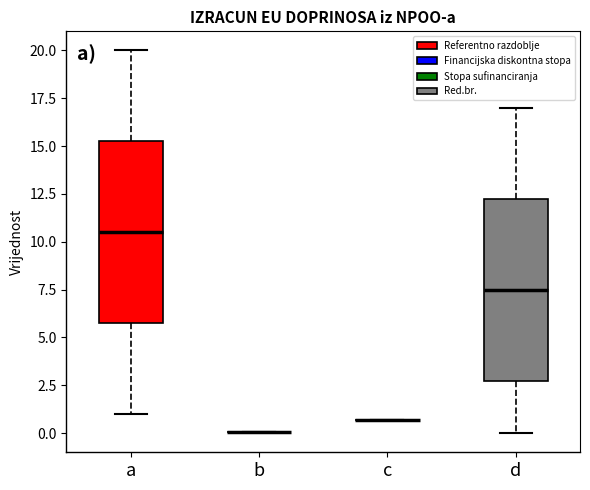

Reading left to right, transcribe this box plot: for each box, give where its median line is, the range the box spans, and where its two whiskers end, as read against the y-axis. The values are not printed on the chart, so give them approximately, as read against the axis.

a: median 10.5, box 6.0 to 15.5, whiskers 1.0 to 20.0
b: box collapsed to a line at 0.0, whiskers 0.0 to 0.0
c: box collapsed to a line at 0.5, whiskers 0.5 to 0.5
d: median 7.5, box 3.0 to 12.5, whiskers 0.0 to 17.0